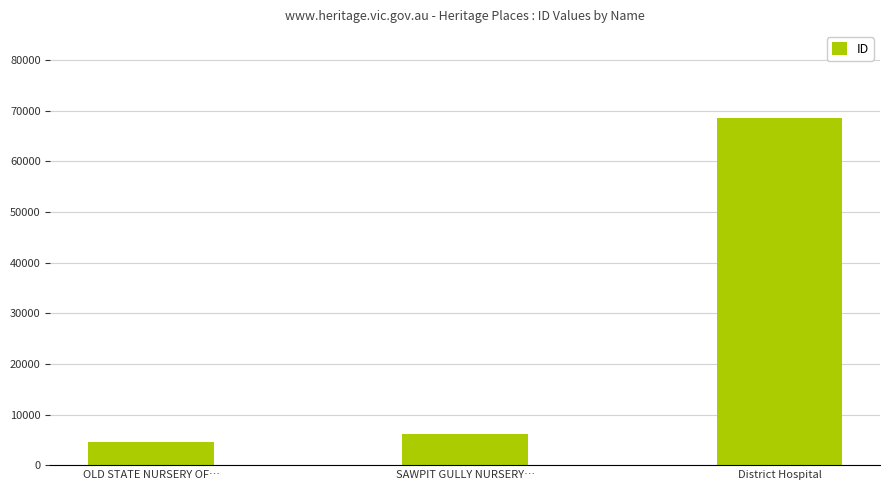

Rank the categories by value from lowest to highest.

OLD STATE NURSERY OF…, SAWPIT GULLY NURSERY…, District Hospital